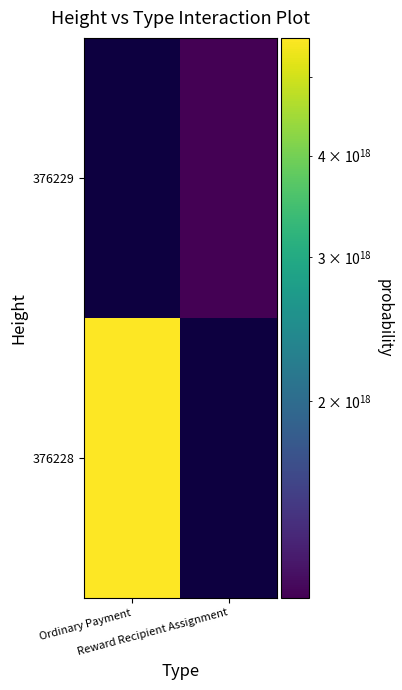

Between Ordinary Payment and Reward Recipient Assignment, which is larger?

Ordinary Payment